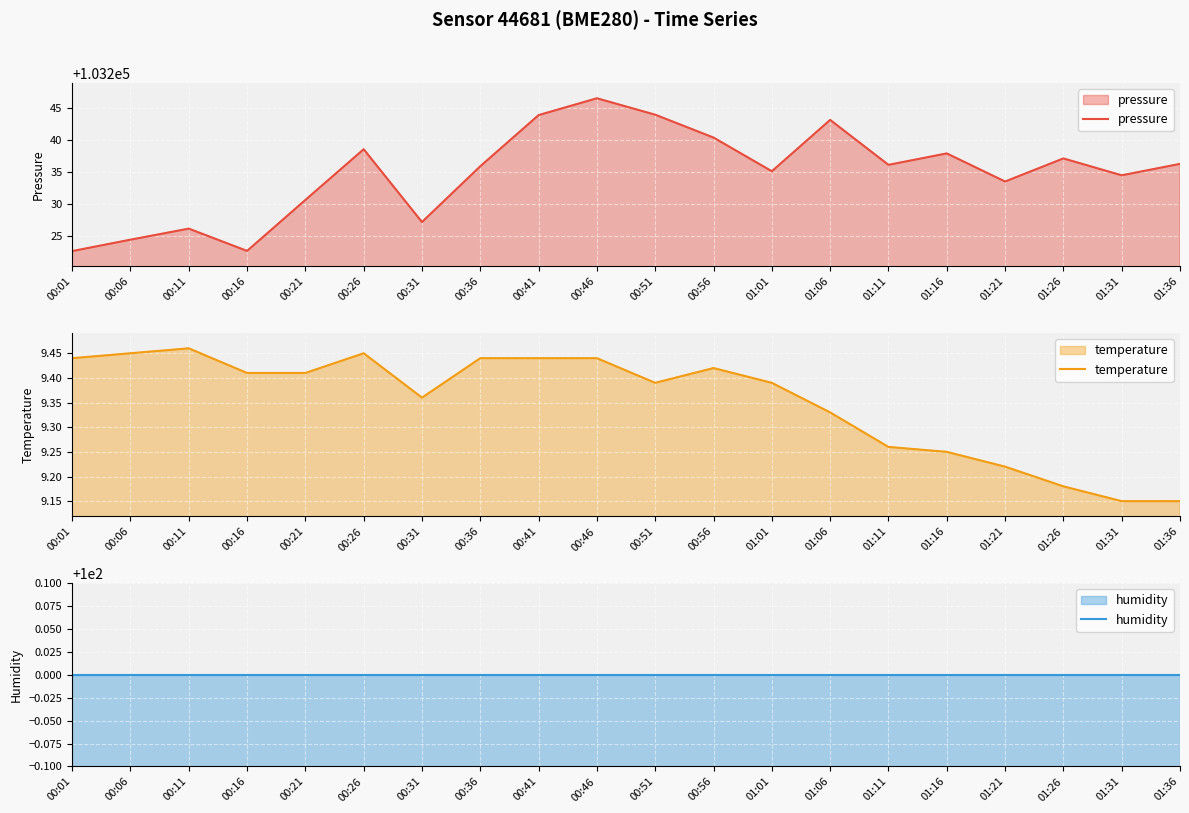

What value does the pressure series have at 00:31?

103227.2